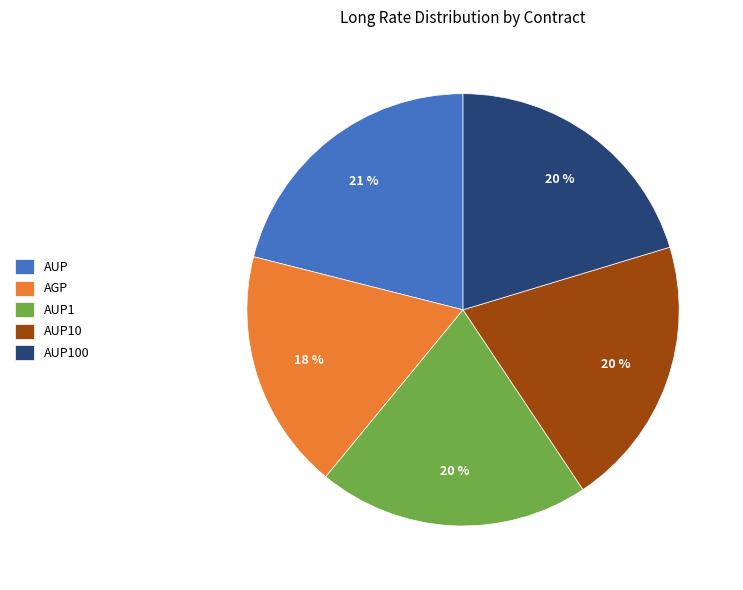

What is the smallest slice in the pie chart?

AGP